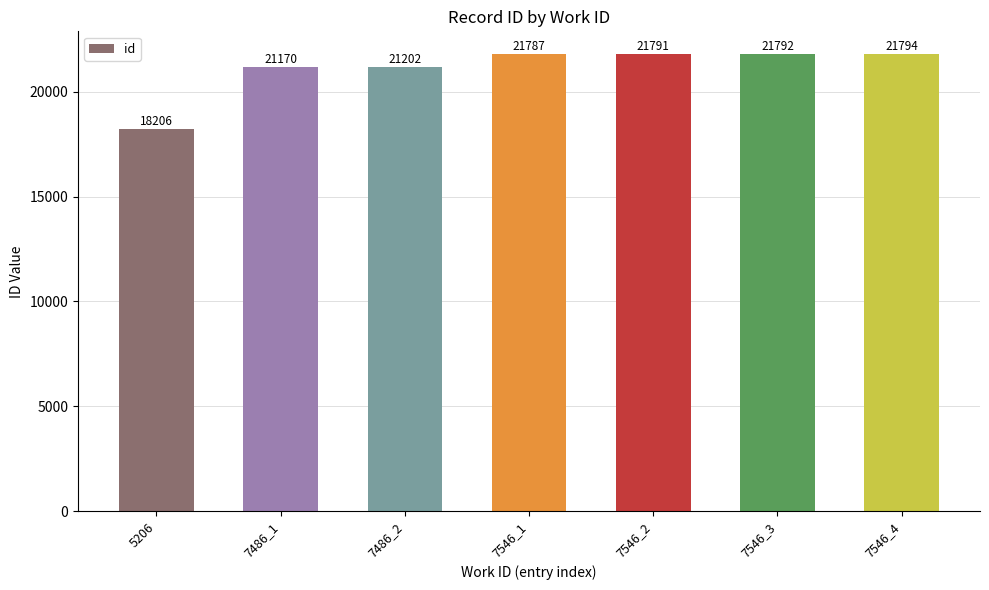

At which category does the chart reach its minimum across all series?

5206